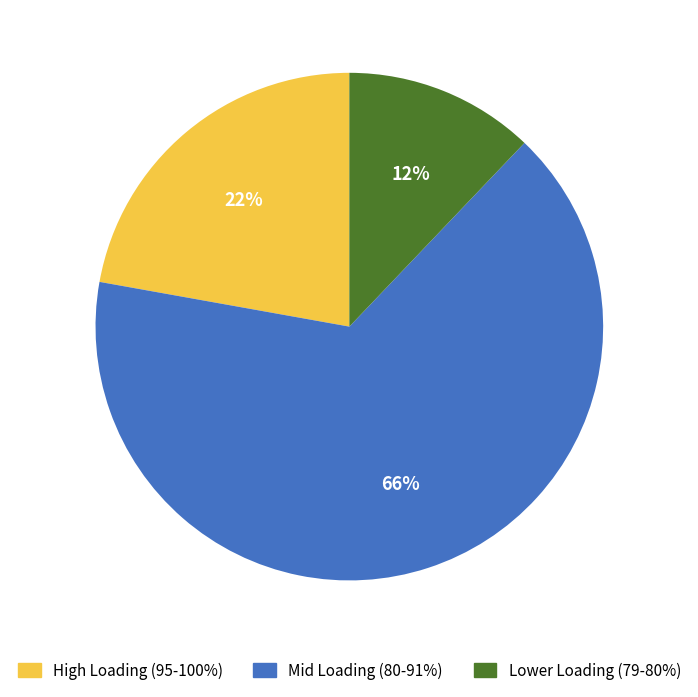

Which slice is the largest?

Mid Loading (80-91%)